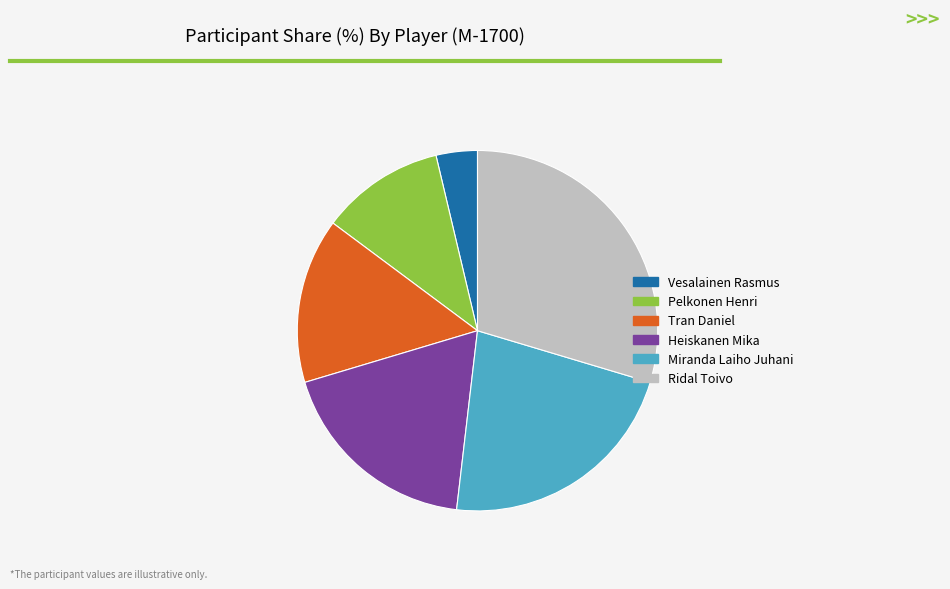

Approximately how many times larger is the value at Ridal Toivo compared to Pelkonen Henri?

2.7